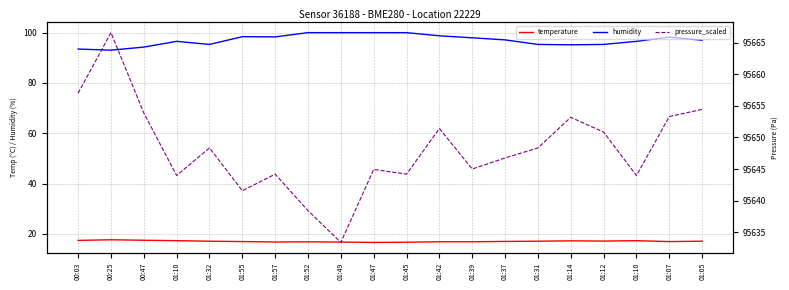

How many interior local valleys does the humidity series have?

4